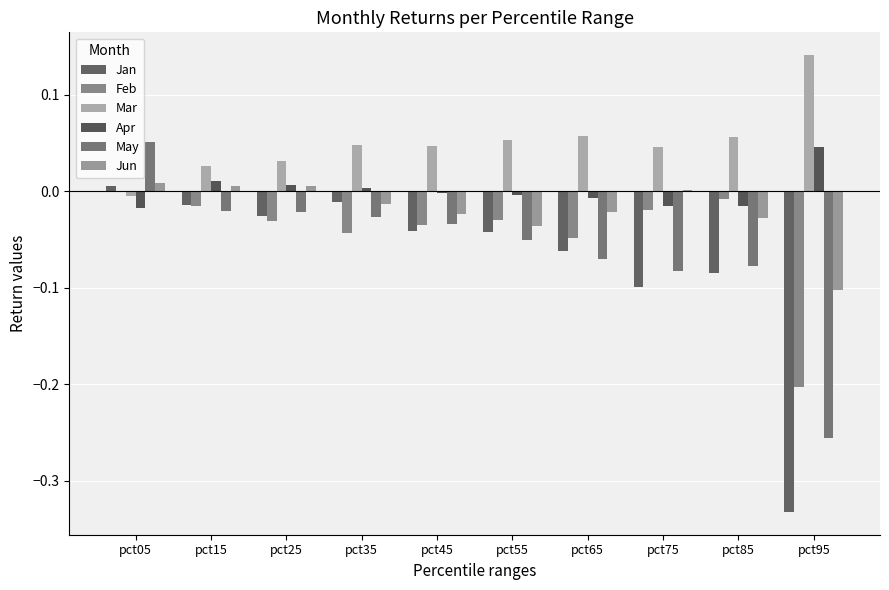

Between pct05 and pct15, which is larger?

pct05